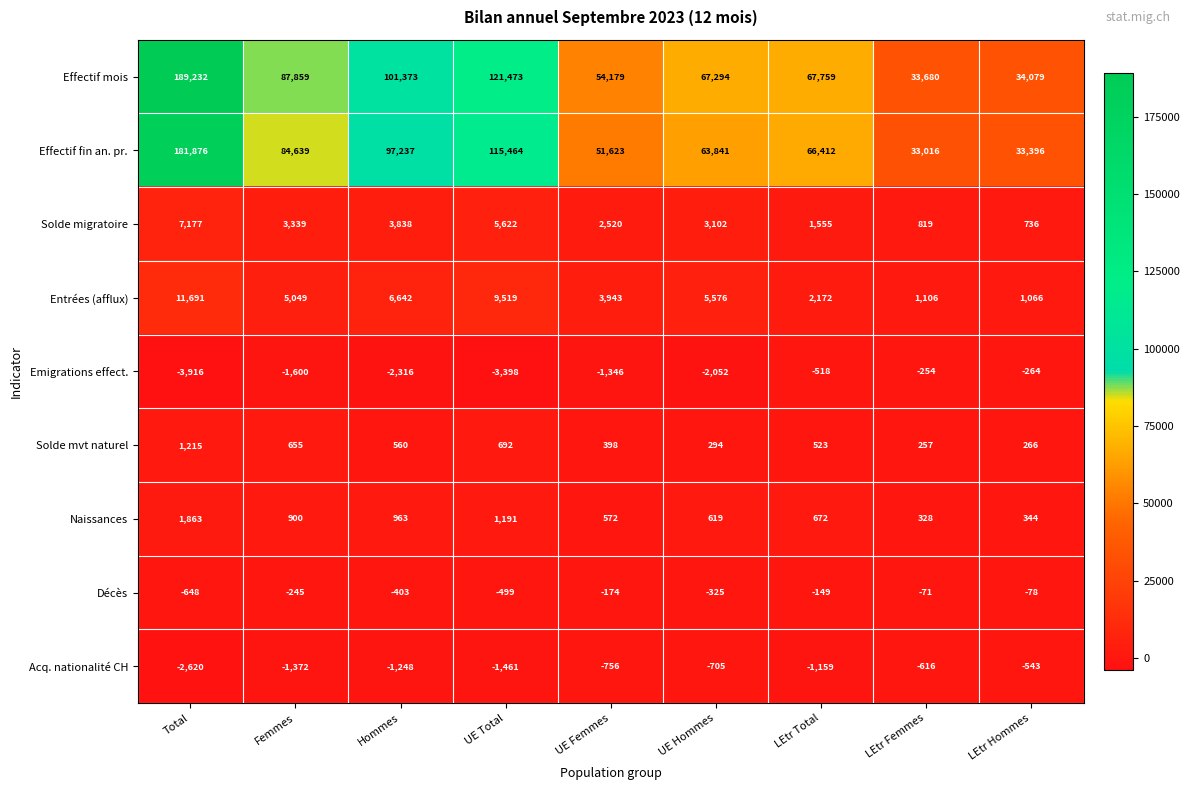

What is the difference between the maximum and minimum values in the Décès series?

577